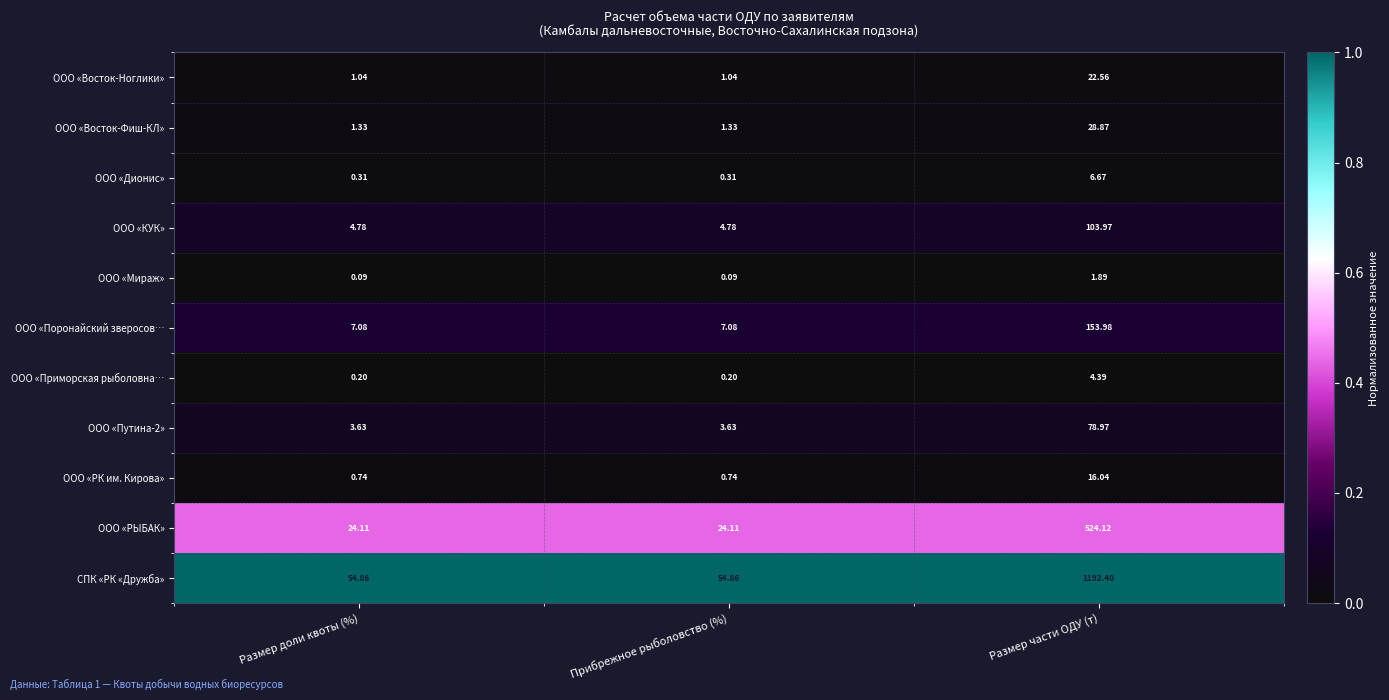

At which category is the sum across all series the highest?

Размер части ОДУ (т)